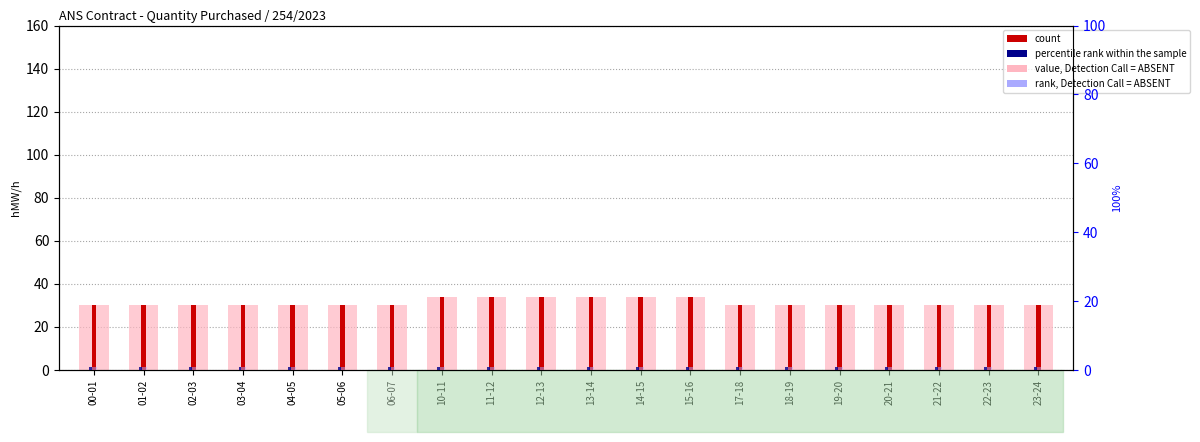

What is the label of the 20th bar from the right?

00-01